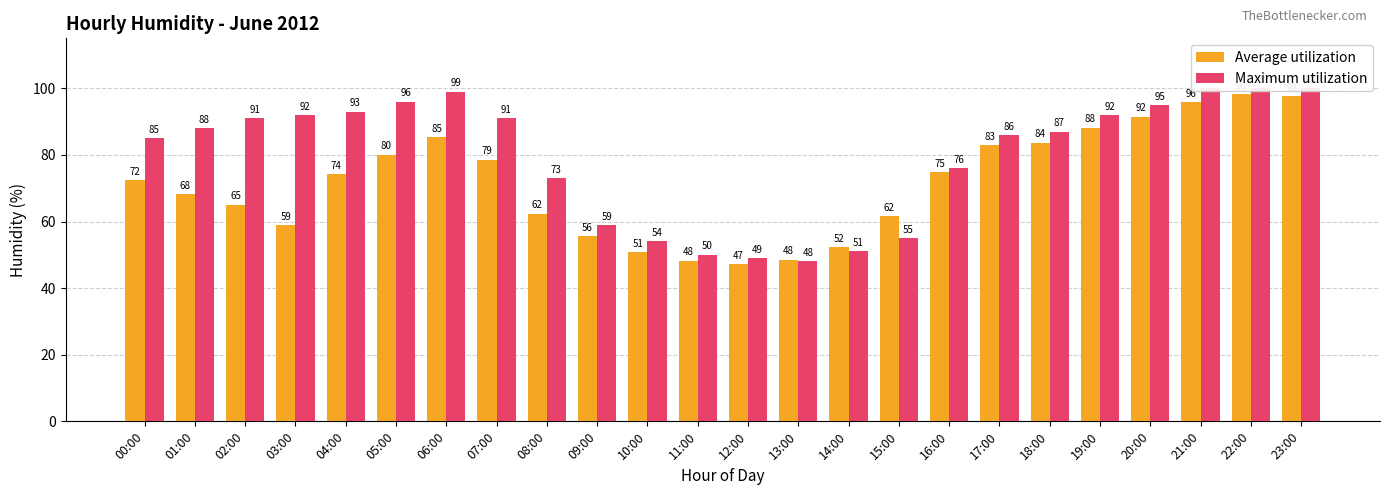

At how many categories does at least one series exceed 53?

20